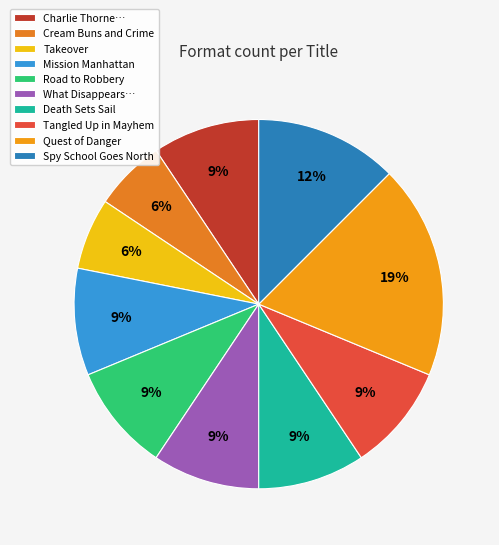

To the nearest percent, what portion does Quest of Danger represent?

19%